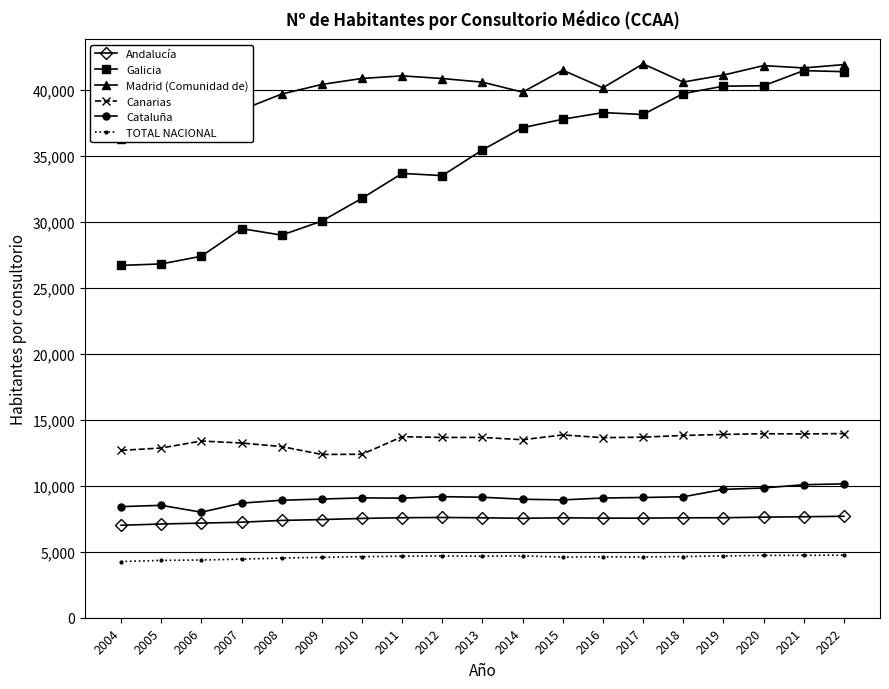

List the series in order of their peak value, highest first.

Madrid (Comunidad de), Galicia, Canarias, Cataluña, Andalucía, TOTAL NACIONAL